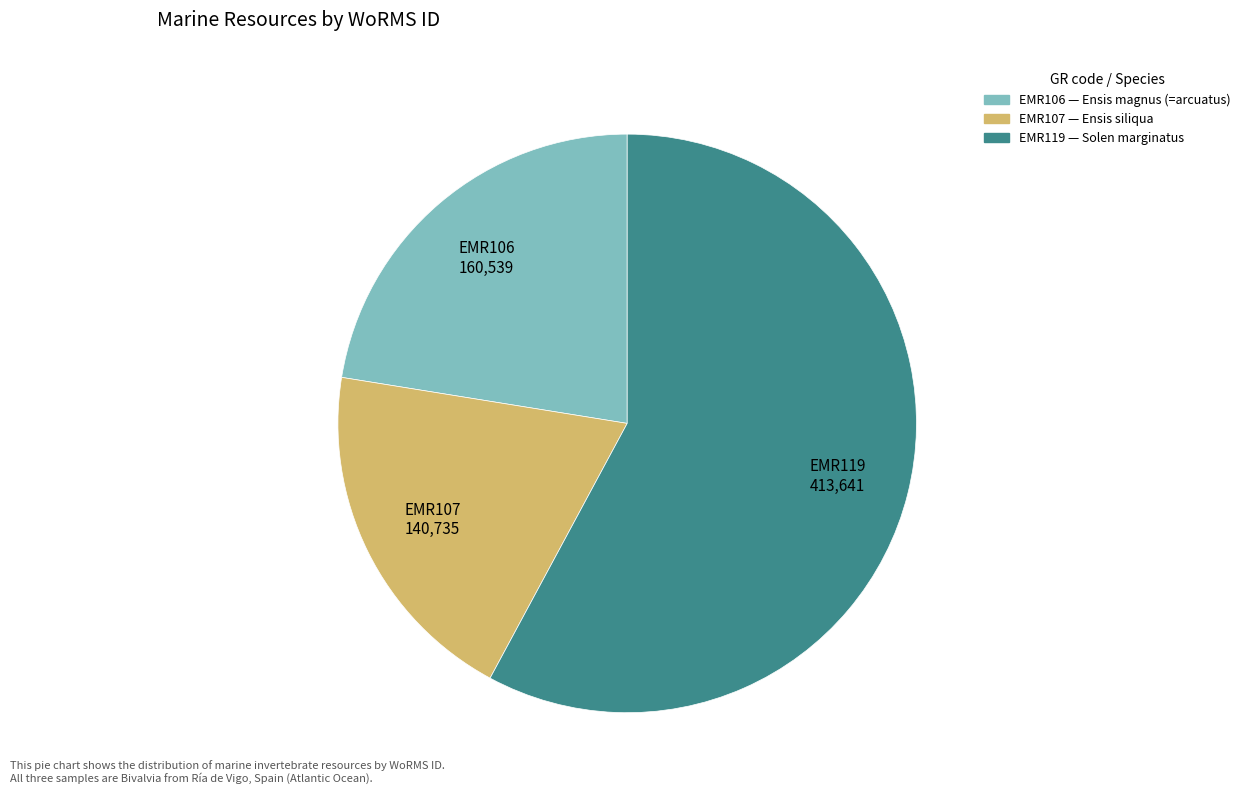

Is the sum of EMR107 and EMR119 greater than half?

Yes